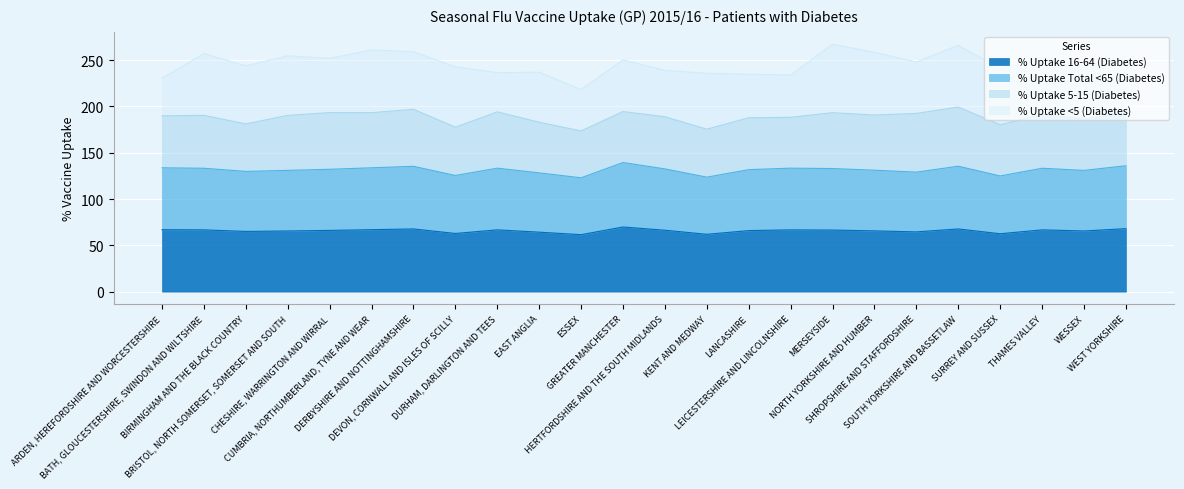

What is the lowest value of the % Uptake 16-64 (Diabetes) series?

61.5